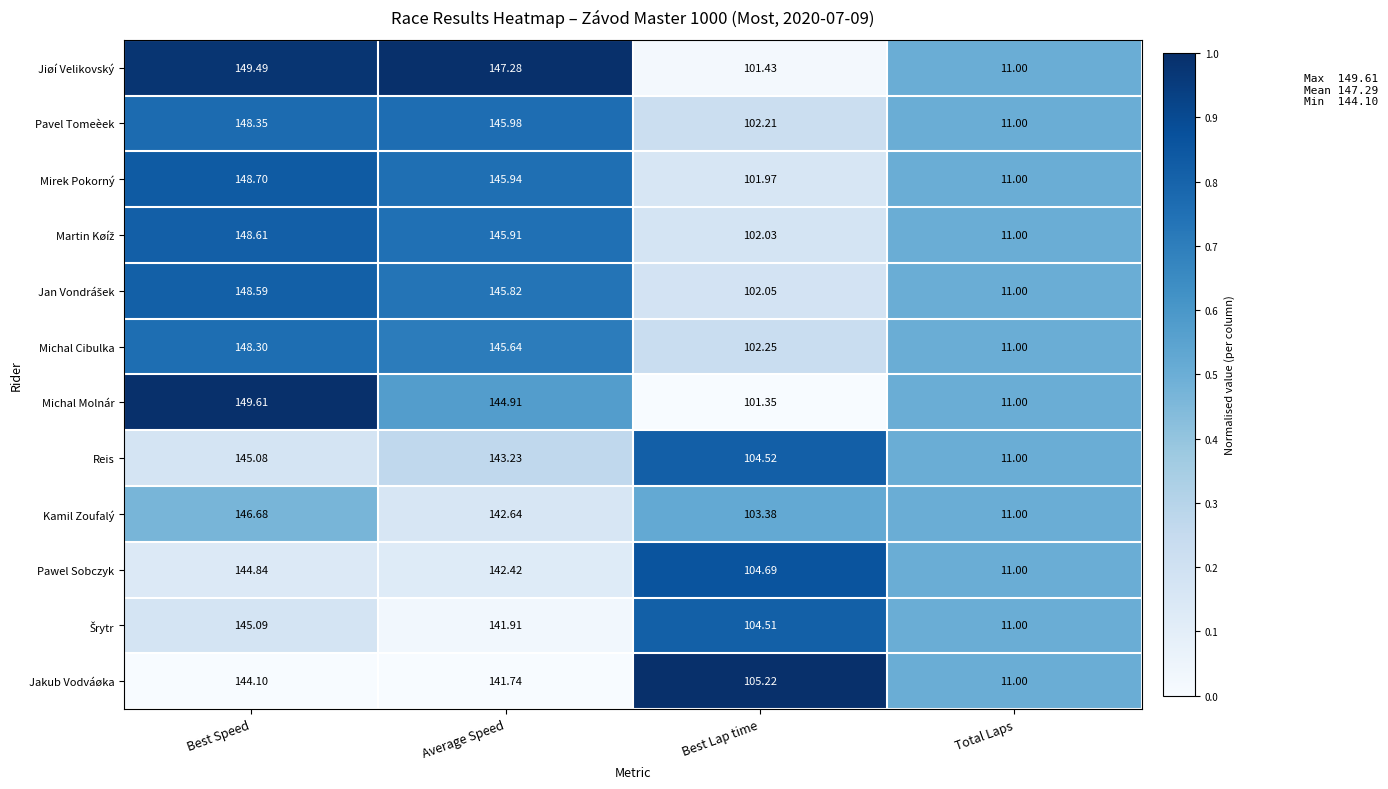

Is the value of Reis at Best Speed greater than the value of Pawel Sobczyk at Best Speed?

Yes